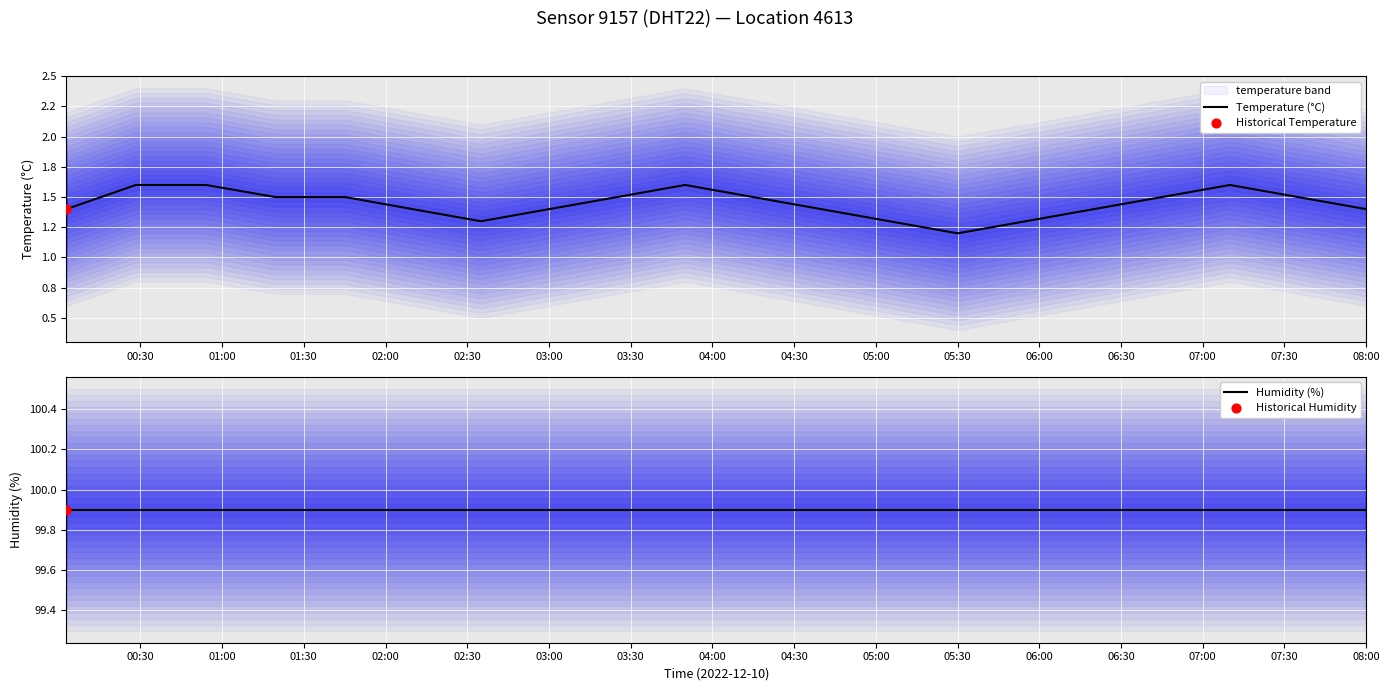

Which series contains the highest Y value?

Humidity (%)